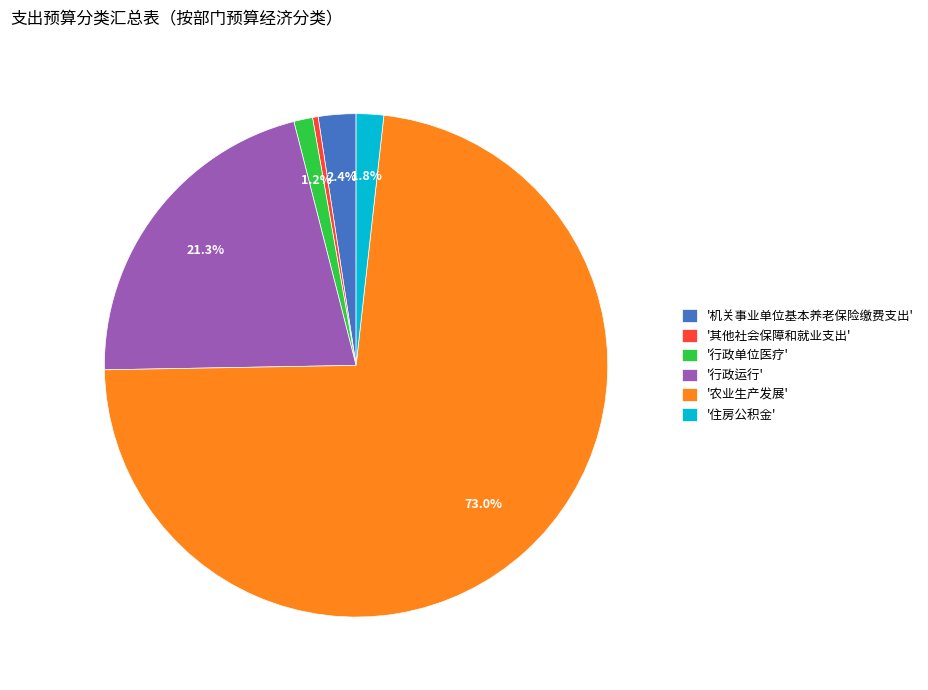

Approximately how many times larger is the value at '行政运行' compared to '农业生产发展'?

0.3